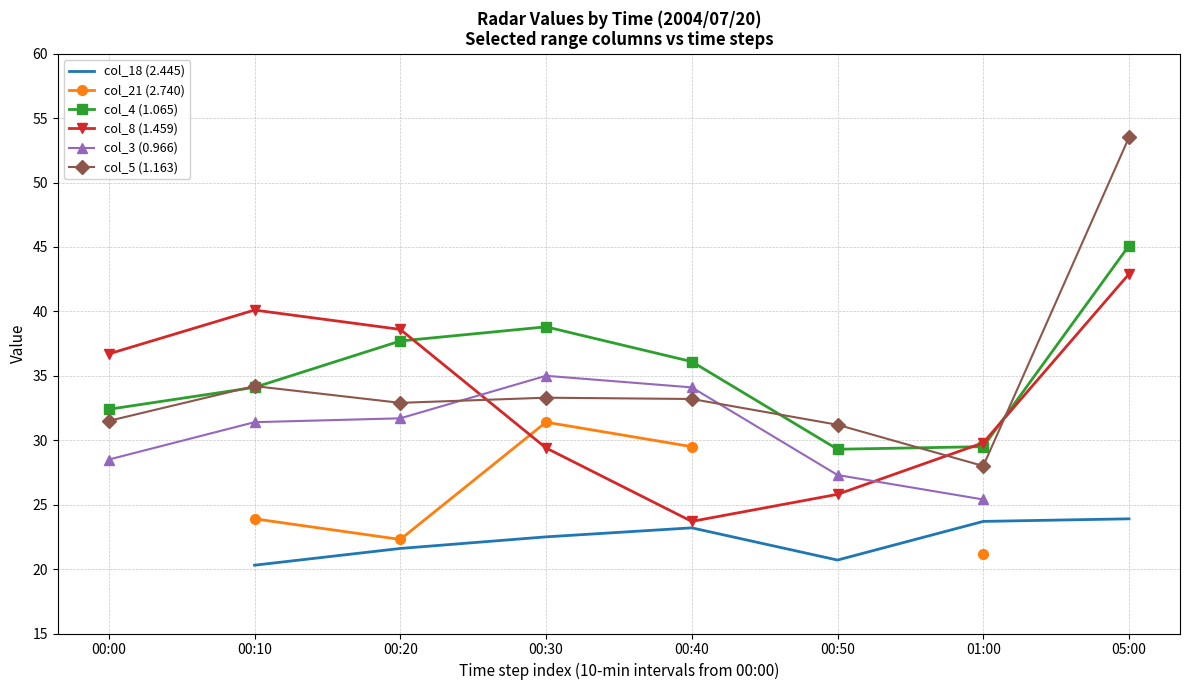

What is the smallest value displayed?

20.3